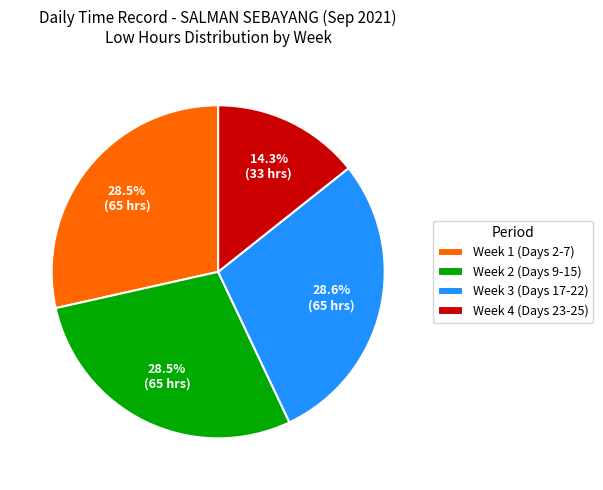

How much of the chart is everything except Week 1 (Days 2-7)?

71.5%